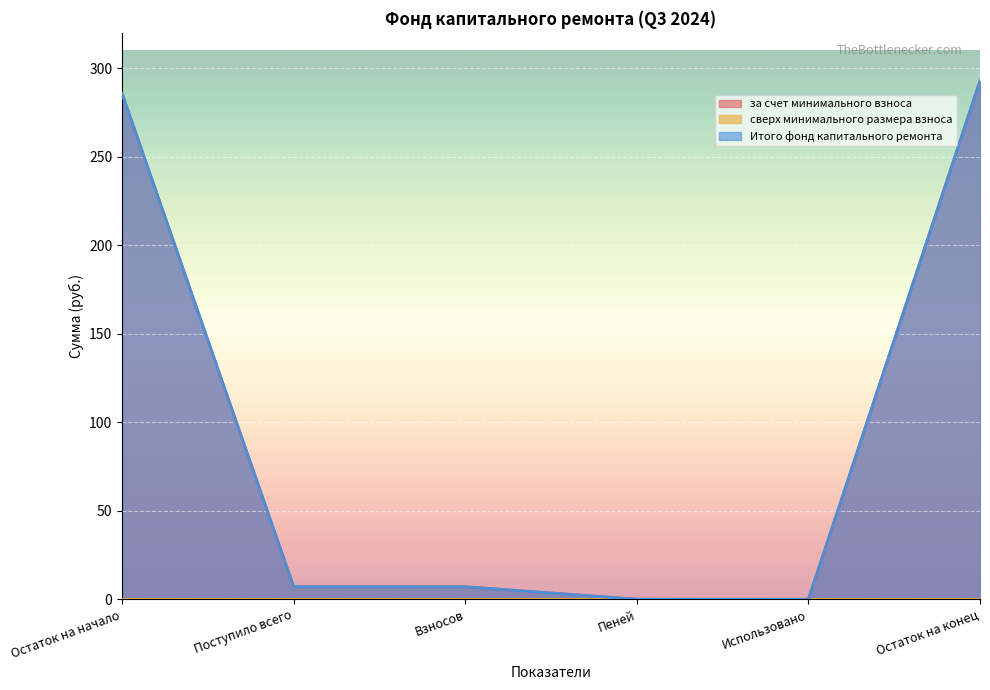

Does the chart display data point markers on the line(s)?

No